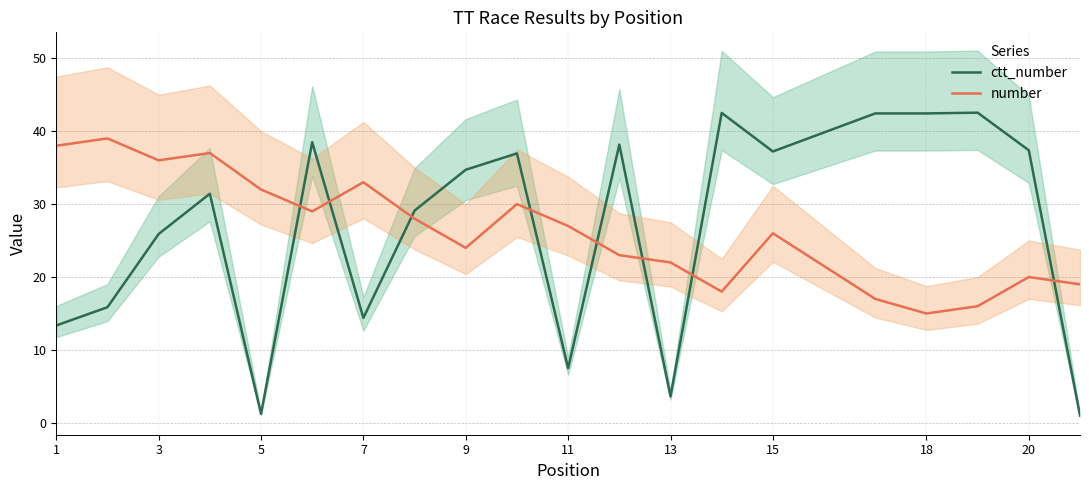

List the series in order of their peak value, lowest first.

number, ctt_number